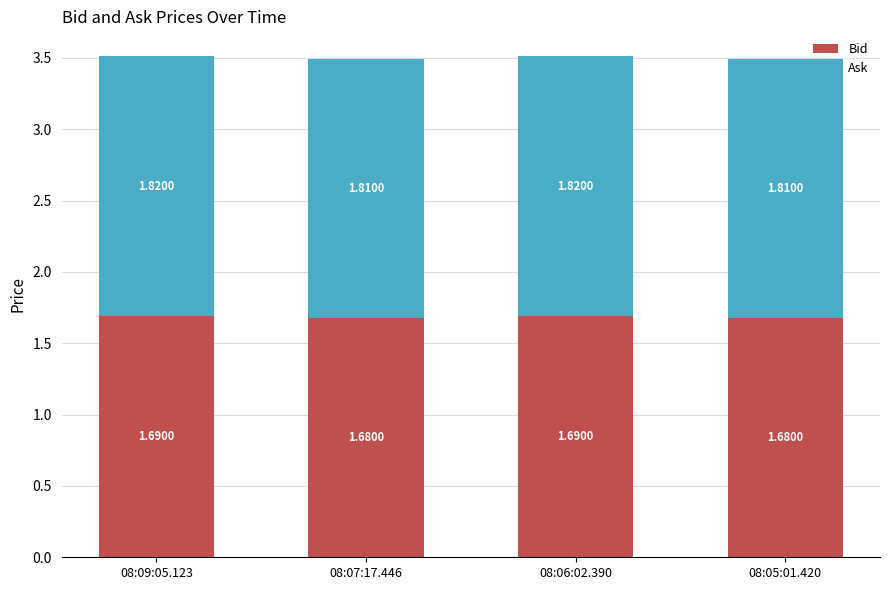

Count the number of categories in the chart.

4